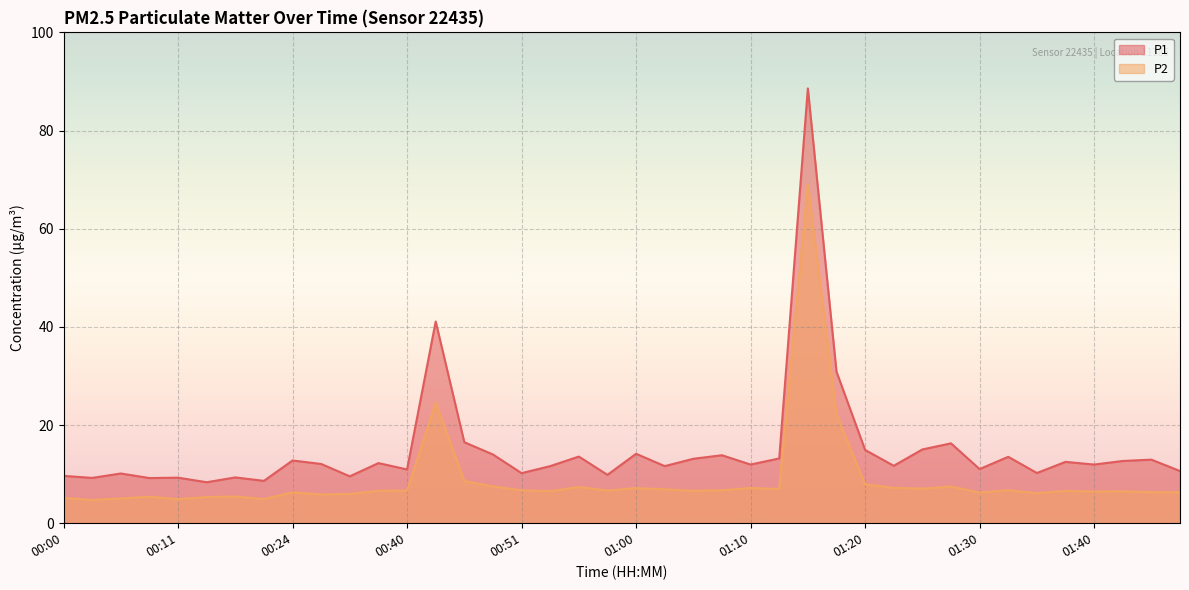

Which series has the largest total across all categories?

P1